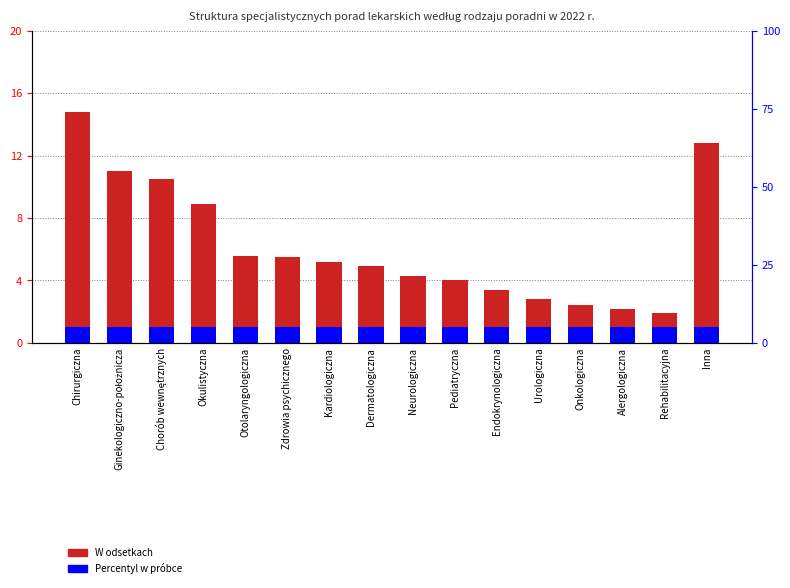

What is the smallest value displayed?

1.0